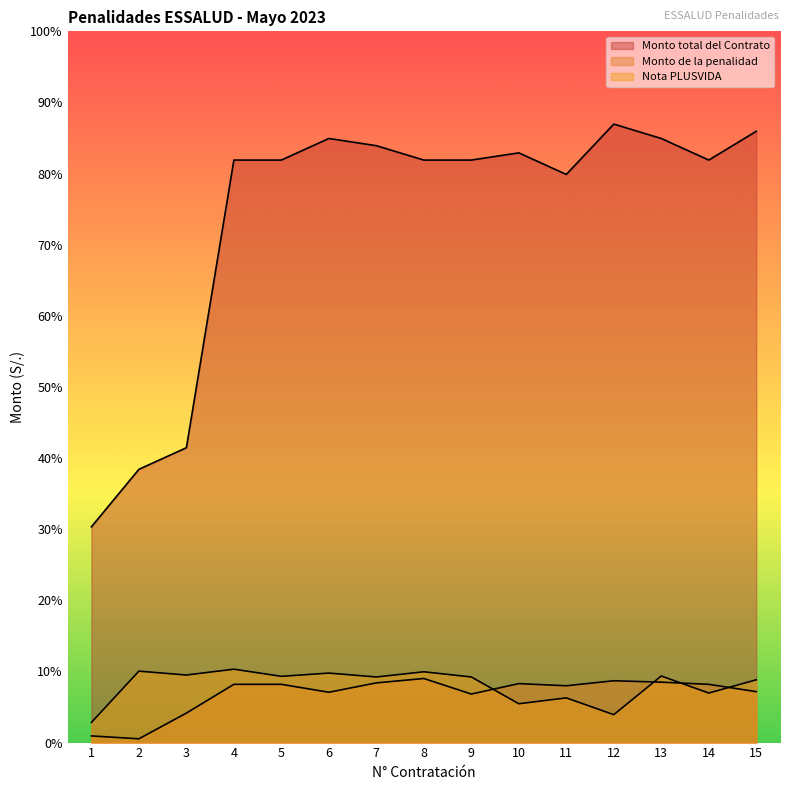

What is the average value of the Monto total del Contrato series?

22671.3